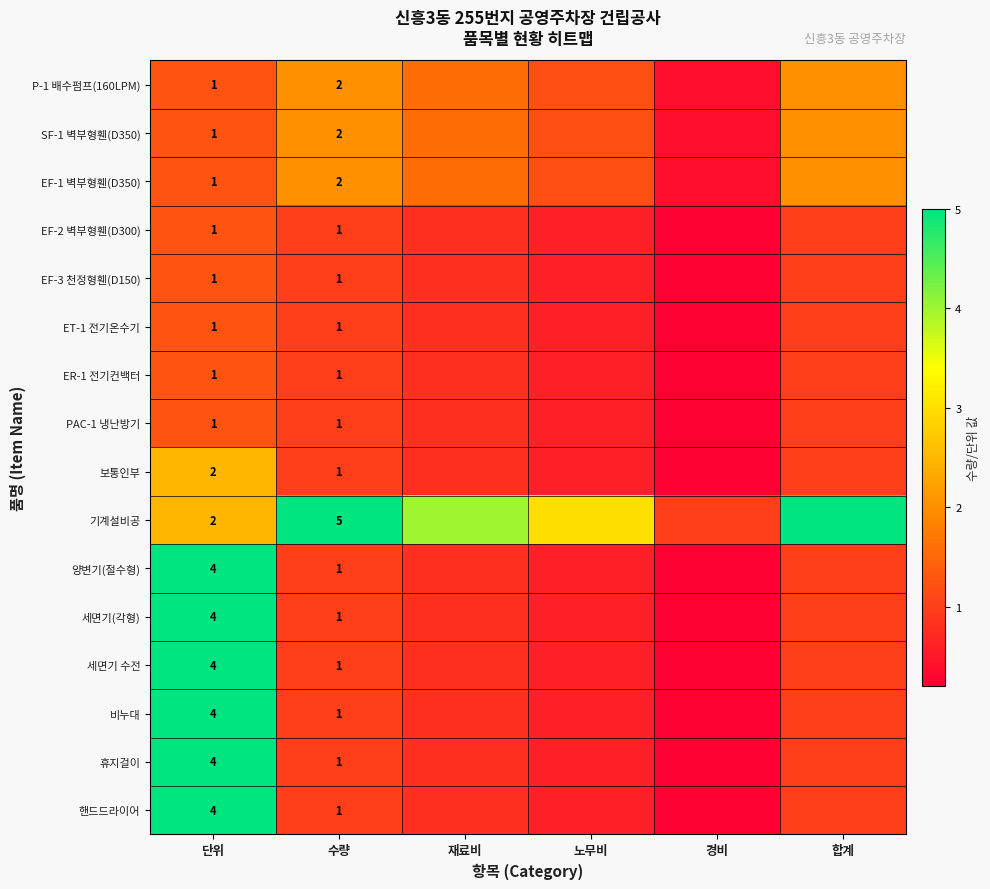

The EF-3 천정형휀(D150) series shows 1.0 at 단위. True or false?

True